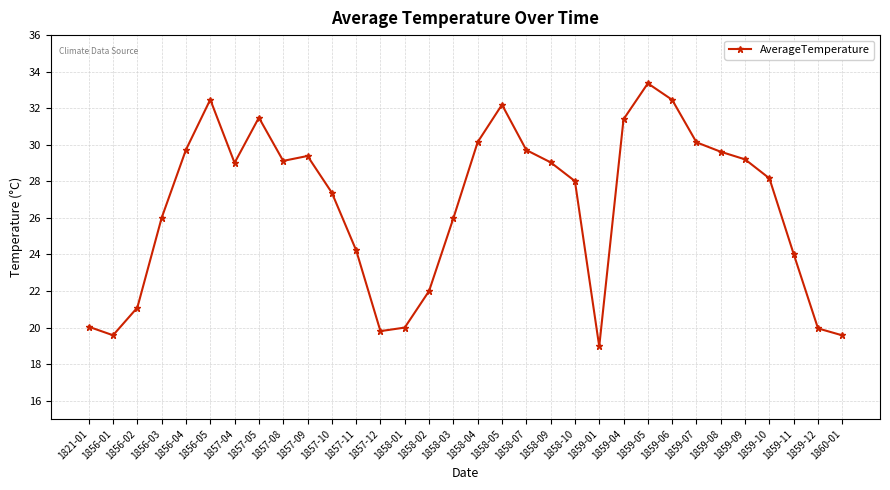

The chart shows a value of 7.2 at 1857-10. True or false?

False